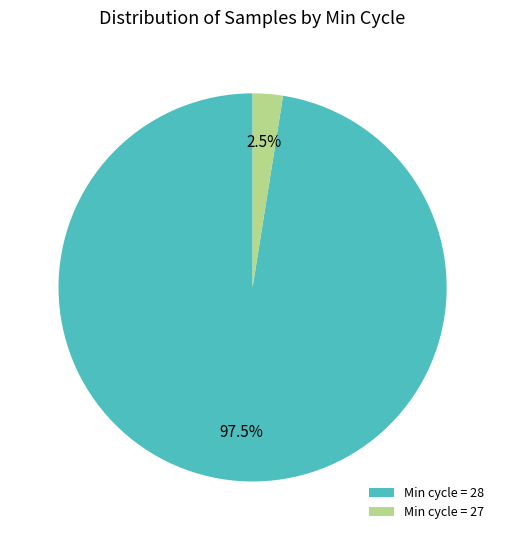

Between Min cycle = 27 and Min cycle = 28, which is larger?

Min cycle = 28